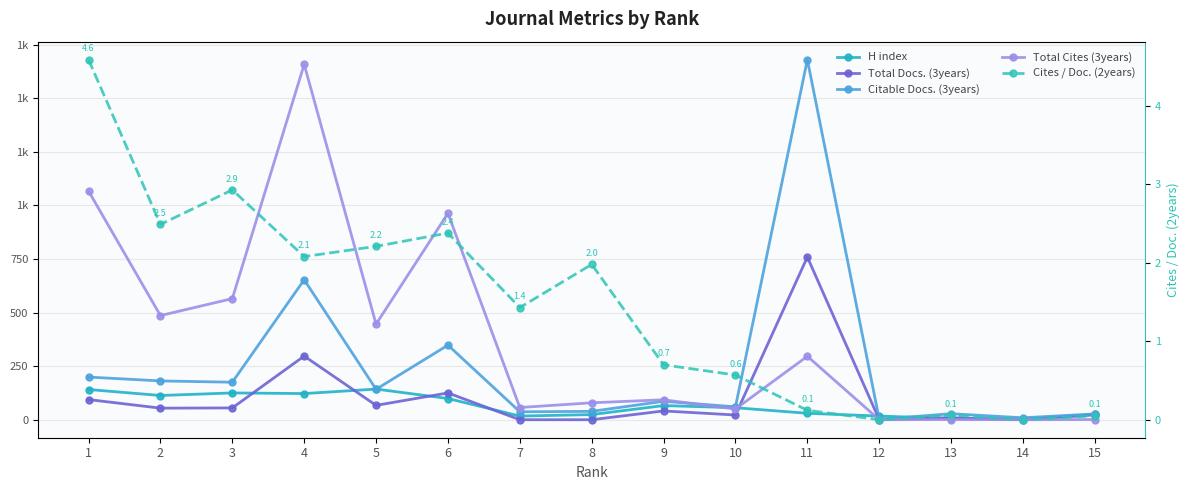

Reading left to right, what are all the values shown in this chart?

H index: 1=141.0	2=113.0	3=125.0	4=122.0	5=143.0	6=99.0	7=17.0	8=24.0	9=66.0	10=56.0	11=30.0	12=17.0	13=6.0	14=2.0	15=25.0
Total Docs. (3years): 1=94.0	2=54.0	3=55.0	4=297.0	5=67.0	6=125.0	7=0.0	8=0.0	9=41.0	10=22.0	11=759.0	12=0.0	13=9.0	14=0.0	15=23.0
Citable Docs. (3years): 1=199.0	2=181.0	3=175.0	4=653.0	5=142.0	6=348.0	7=37.0	8=39.0	9=86.0	10=60.0	11=1680.0	12=2.0	13=28.0	14=9.0	15=27.0
Total Cites (3years): 1=1067.0	2=486.0	3=565.0	4=1658.0	5=446.0	6=963.0	7=57.0	8=79.0	9=93.0	10=50.0	11=296.0	12=0.0	13=1.0	14=0.0	15=1.0
Cites / Doc. (2years): 1=4.6	2=2.5	3=2.9	4=2.1	5=2.2	6=2.4	7=1.4	8=2.0	9=0.7	10=0.6	11=0.1	12=0.0	13=0.1	14=0.0	15=0.1